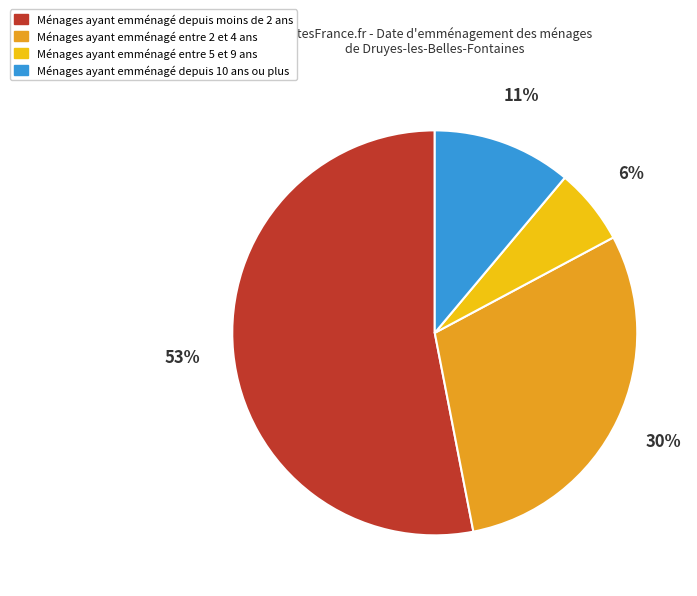

Does any single category account for the majority?

Yes